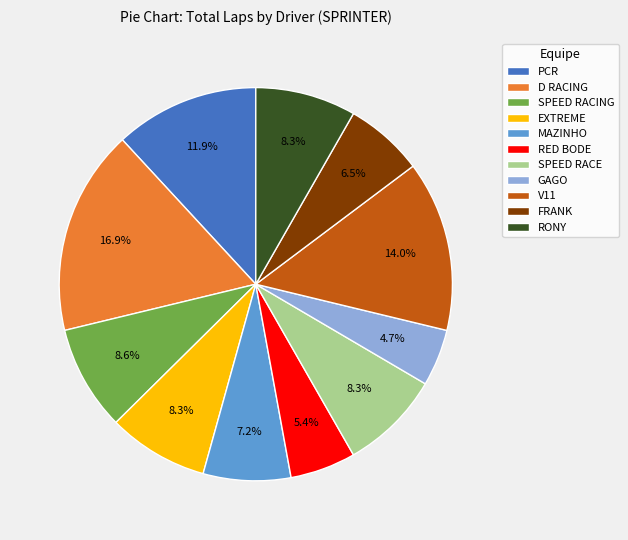

Do RED BODE and SPEED RACE together represent more than half of the pie?

No